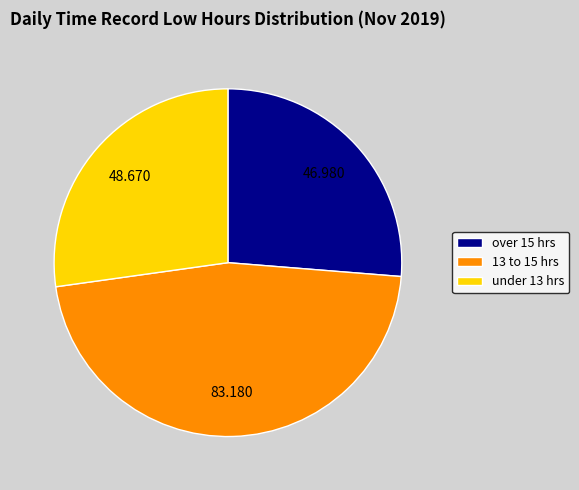

Count the number of slices in the pie.

3